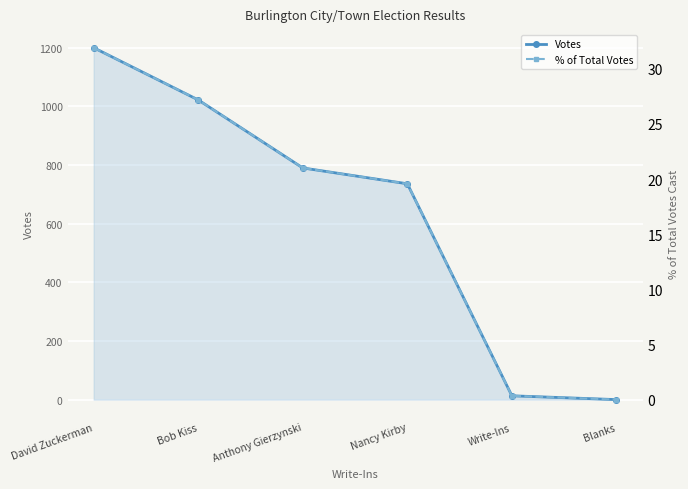

What is the total value across all series at Anthony Gierzynski?

811.0